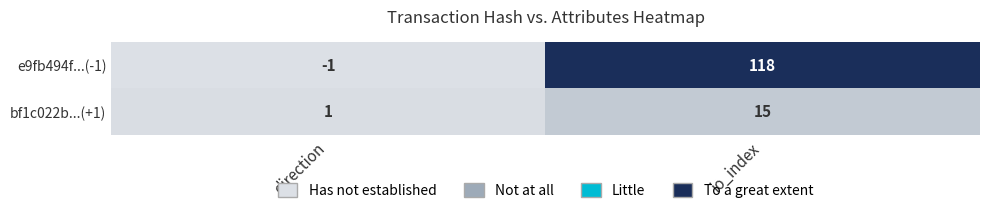

What is the sum of all e9fb494f...(-1) values?

117